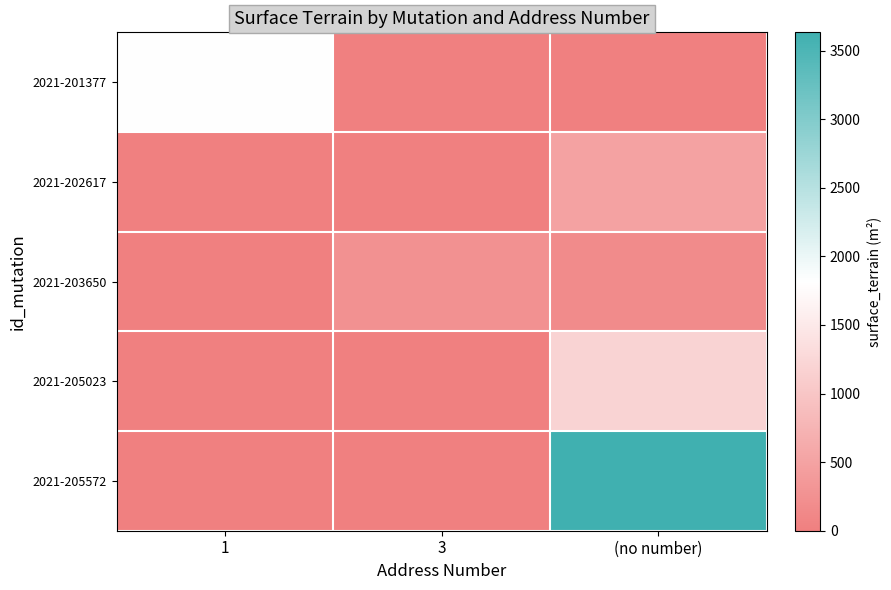

Reading left to right, list all the values displayed in this chart.

2021-201377: 1=1823	3=0	(no number)=0
2021-202617: 1=0	3=0	(no number)=500
2021-203650: 1=0	3=262	(no number)=173
2021-205023: 1=0	3=0	(no number)=1200
2021-205572: 1=0	3=0	(no number)=3633